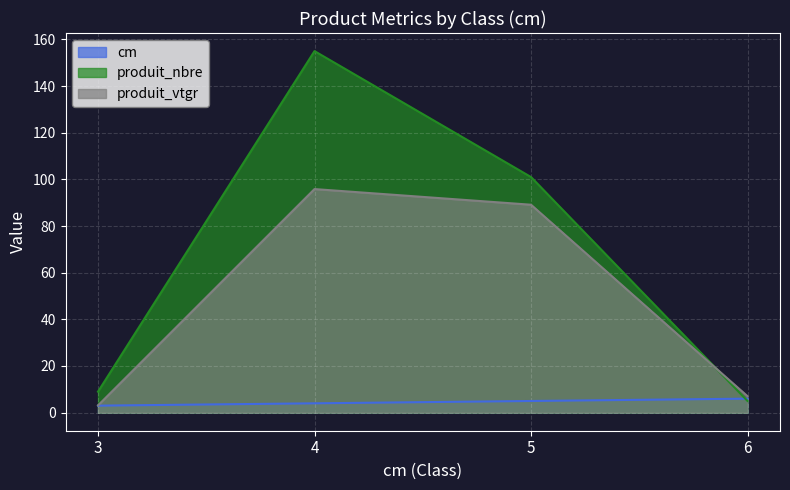

How many data points does each series have?

4